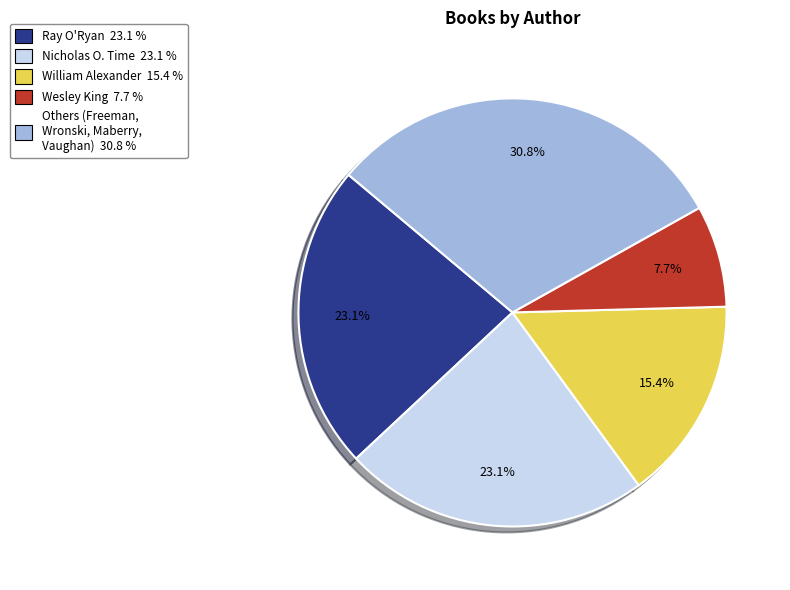

Is there any slice that represents more than half of the pie?

No